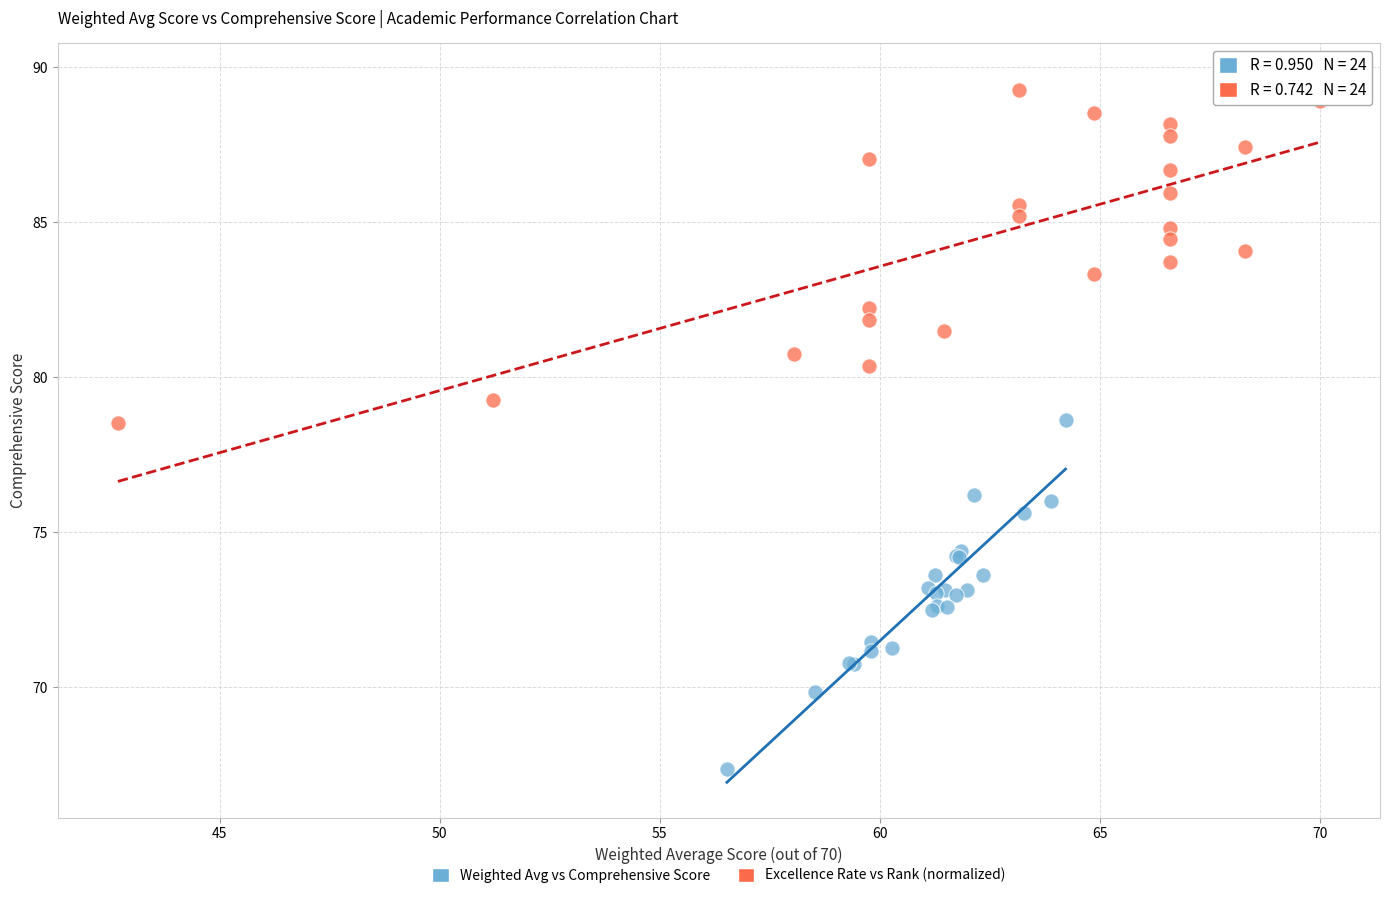

Which series contains the lowest Y value?

Weighted Avg vs Comprehensive Score